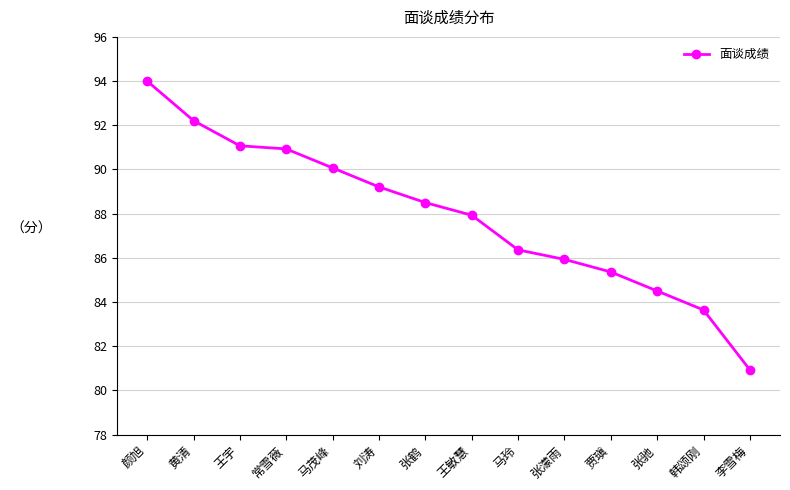

What is the label of the 11th point from the right?

常雪薇